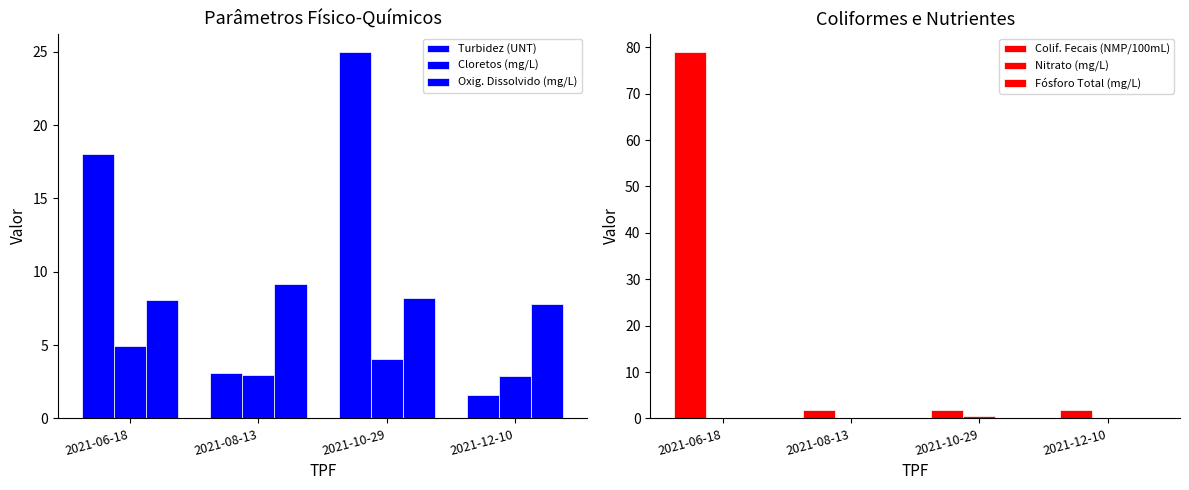

Between 2021-08-13 and 2021-12-10, which series saw the biggest shift?

Turbidez (UNT)